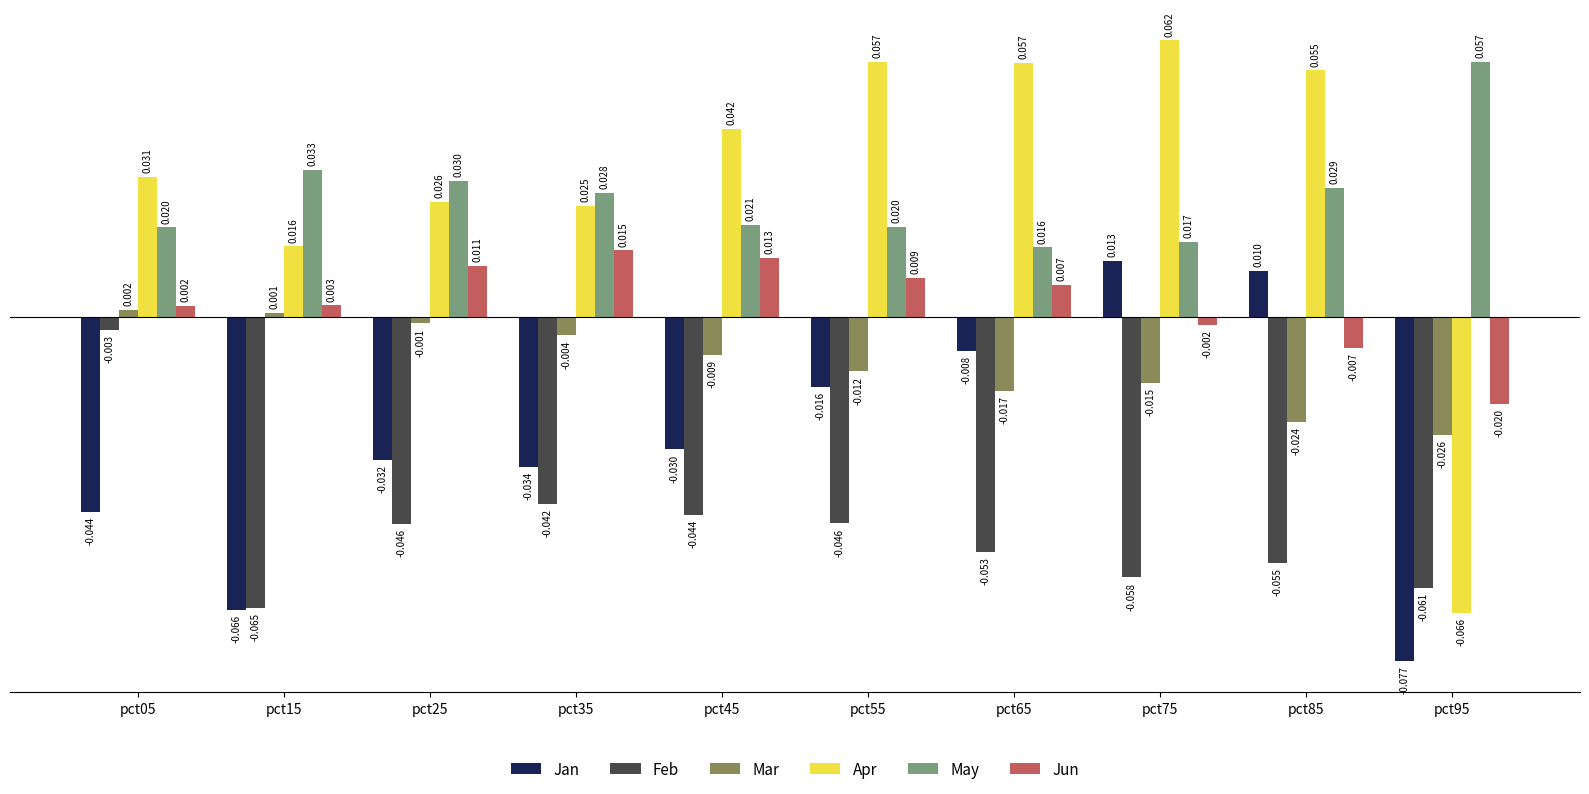

Where does the Mar series first go above 0?

pct05